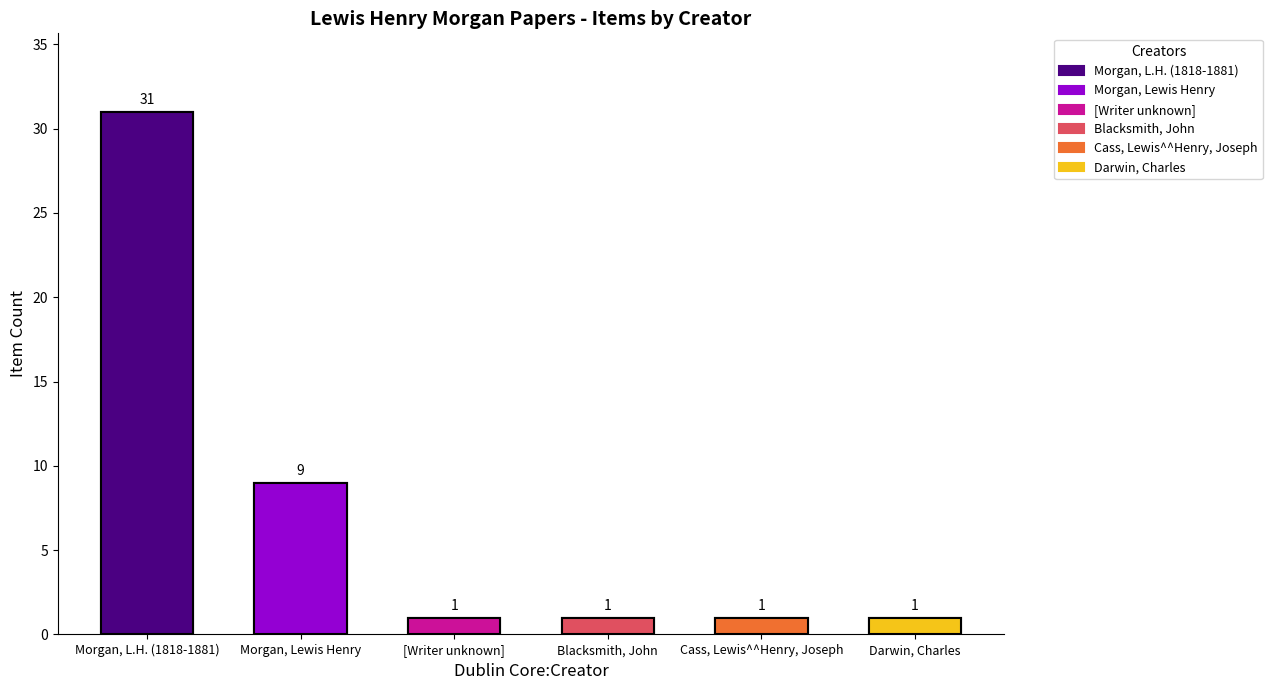

Reading right to left, what are all the values shown in this chart?

1	1	1	1	9	31